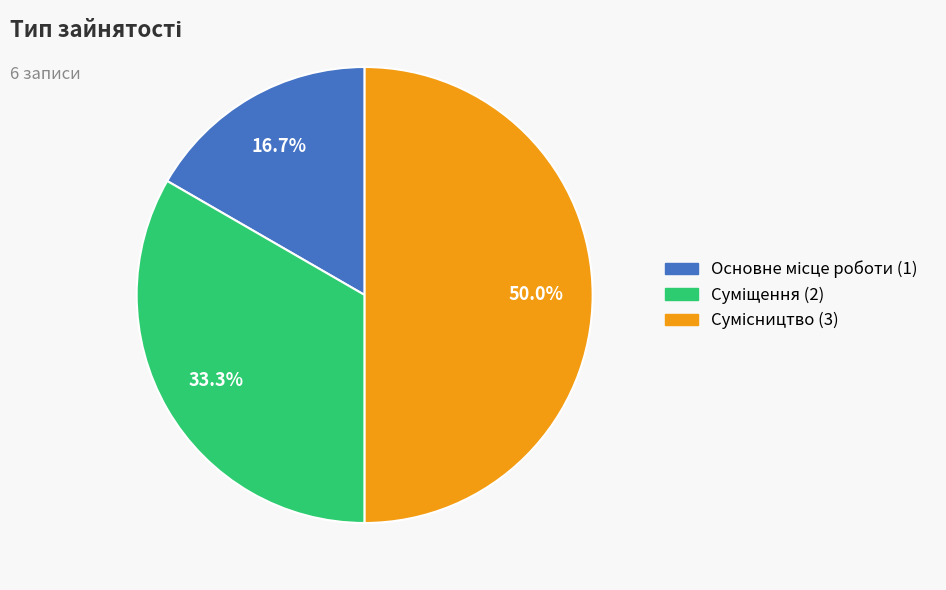

How many slices are in this pie chart?

3